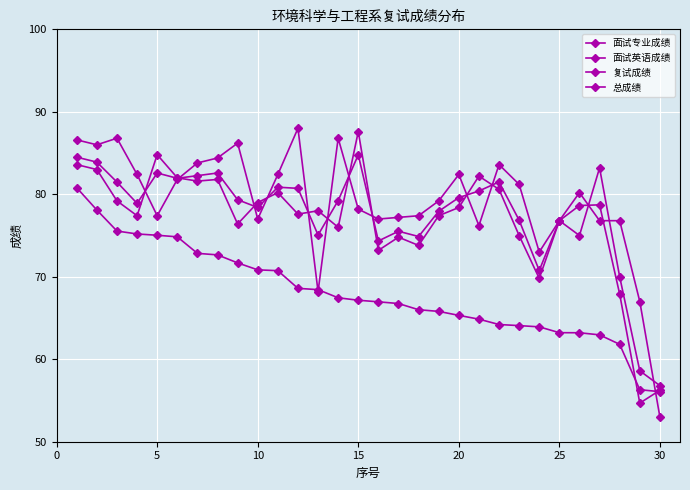

How many interior local valleys does the 面试英语成绩 series have?

8